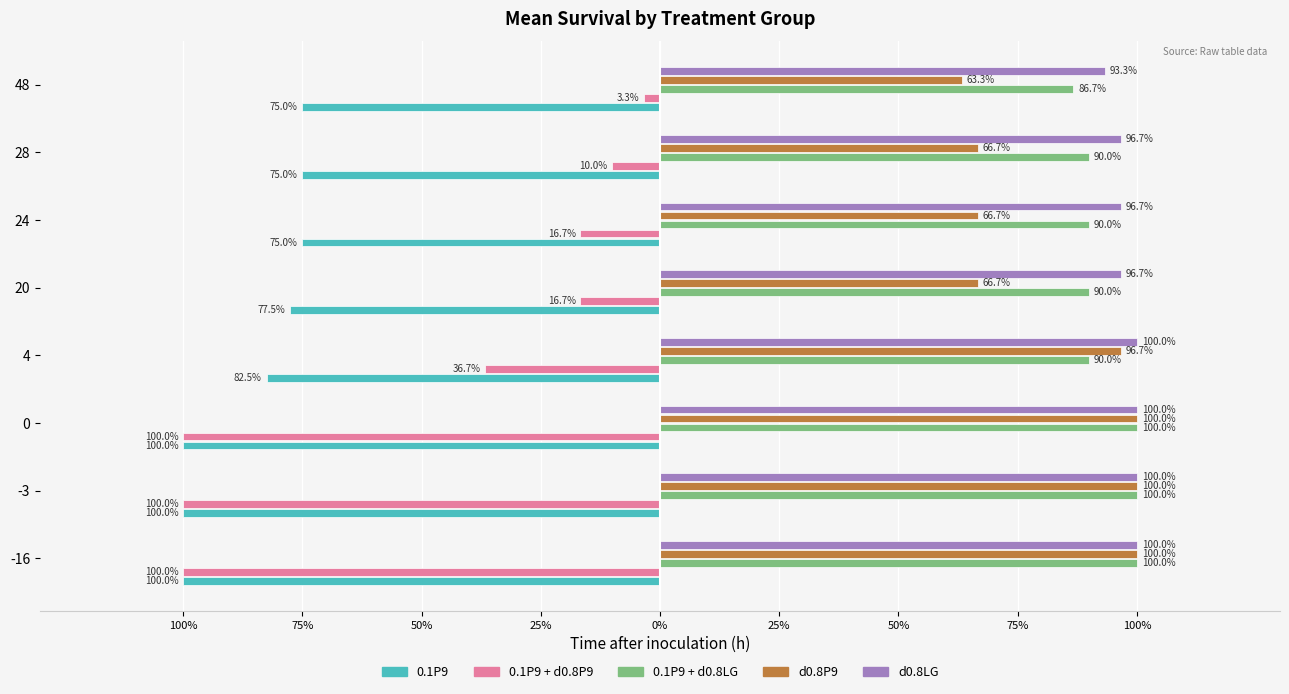

What are all the series names shown in the legend?

0.1P9, 0.1P9 + d0.8P9, 0.1P9 + d0.8LG, d0.8P9, d0.8LG